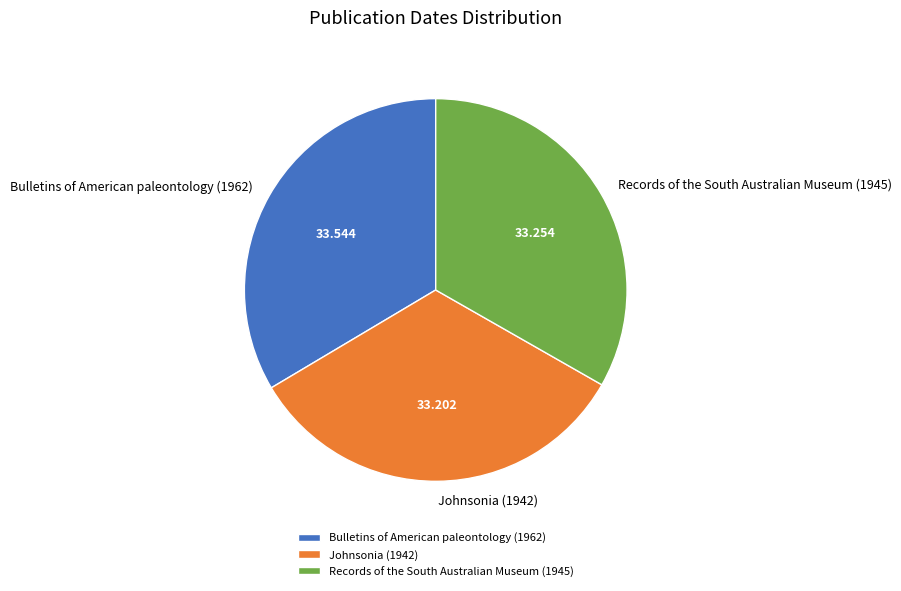

Do Bulletins of American paleontology (1962) and Johnsonia (1942) together represent more than half of the pie?

Yes